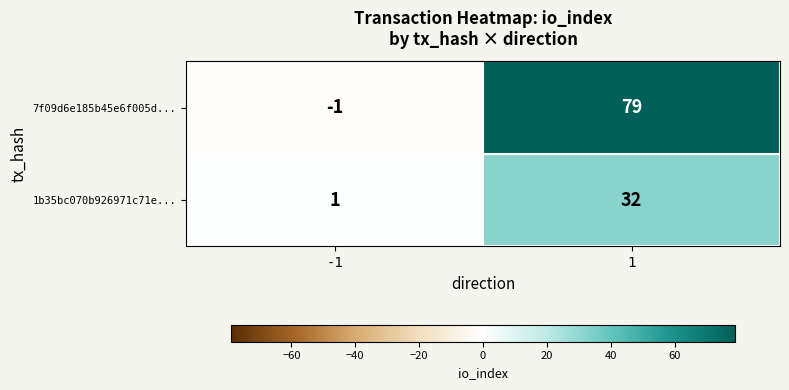

The 7f09d6e185b45e6f005d... series shows -1 at -1. True or false?

True